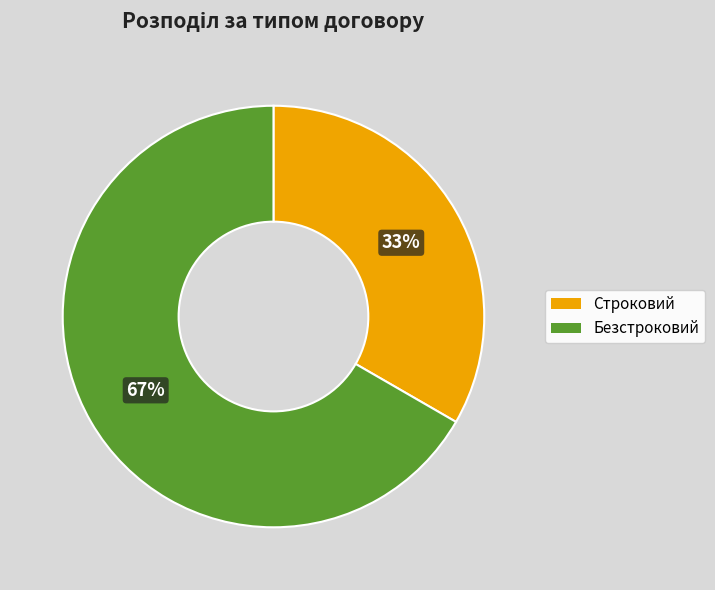

What is the majority slice?

Безстроковий